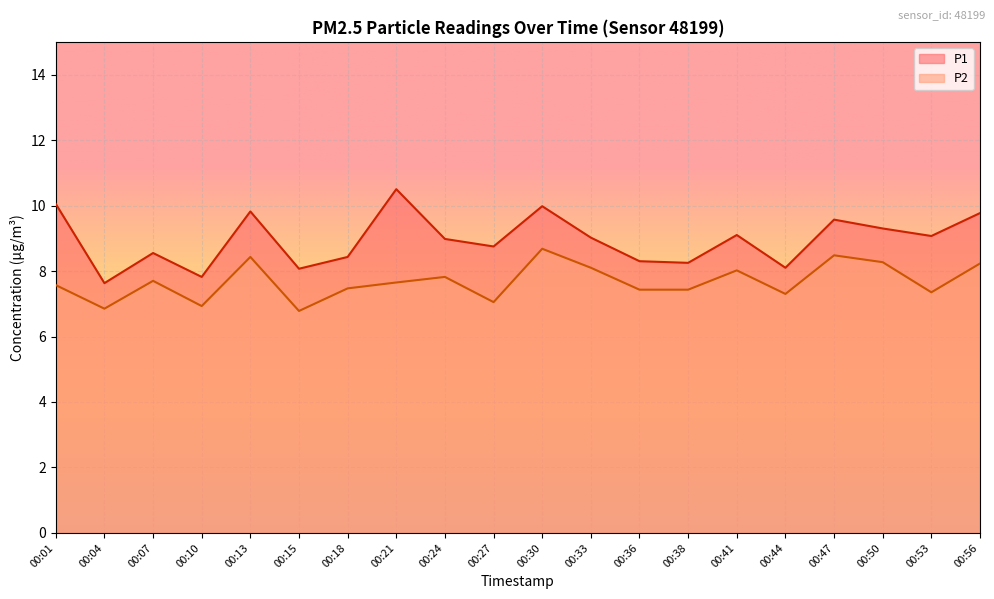

Read the P2 value at 00:30.

8.7